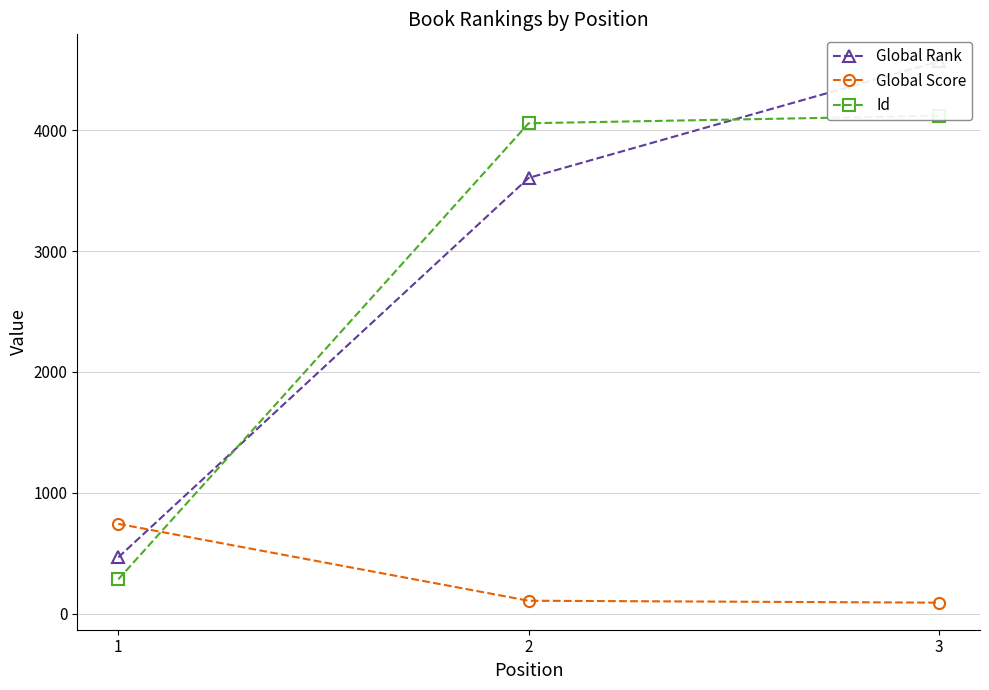

Is the value of Global Score at 1 greater than the value of Global Rank at 3?

No